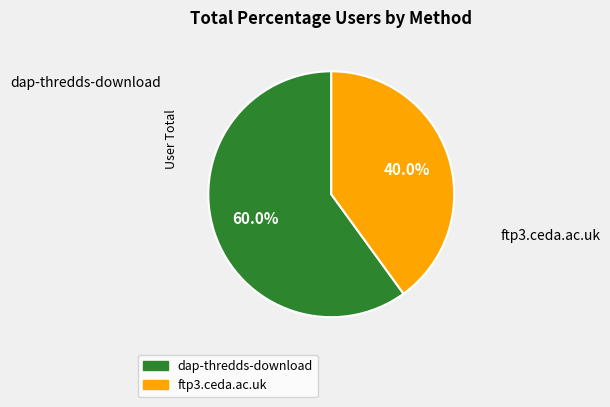

Is it true that ftp3.ceda.ac.uk is 52% of the pie?

False